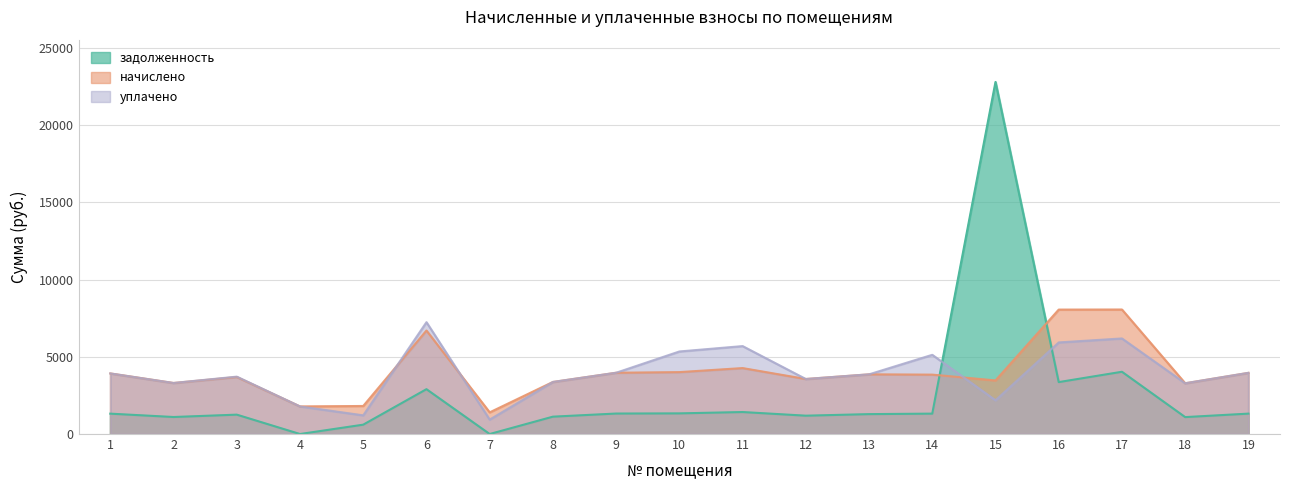

Where is начислено nearest to the value 4736?

11